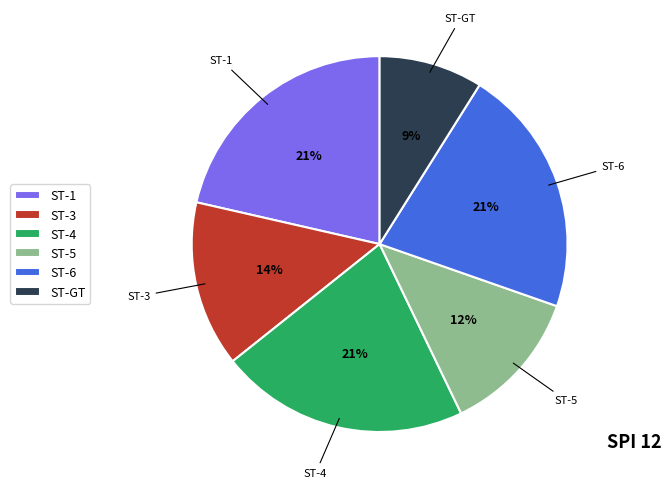

To the nearest percent, what percentage of the pie is ST-GT?

9%